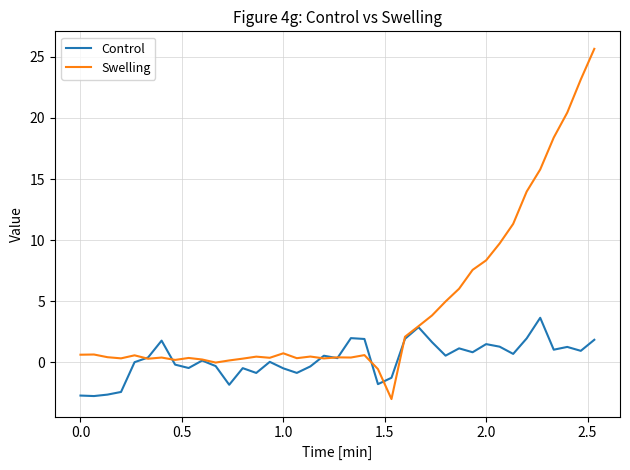

Which series has the widest spread of values?

Swelling